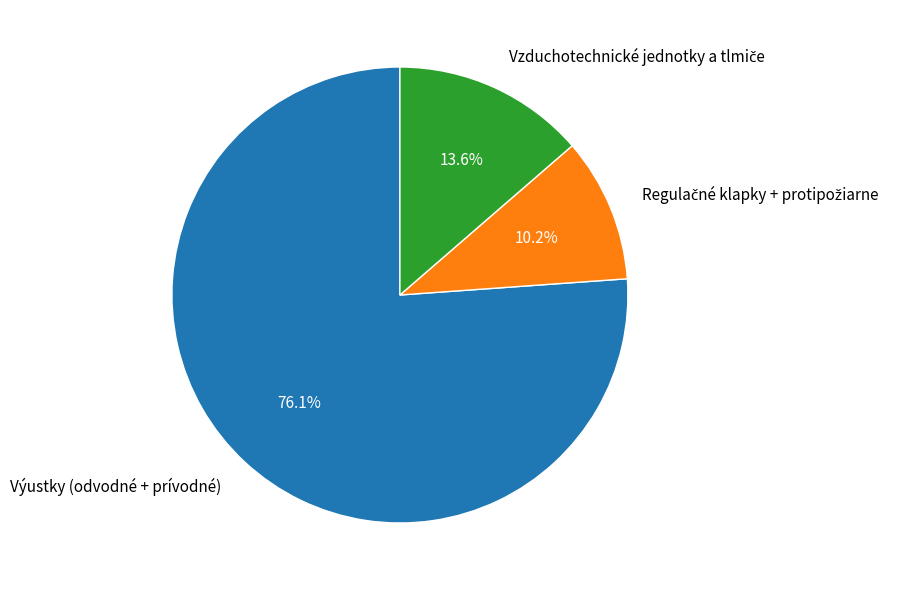

Is there a majority slice in this chart?

Yes